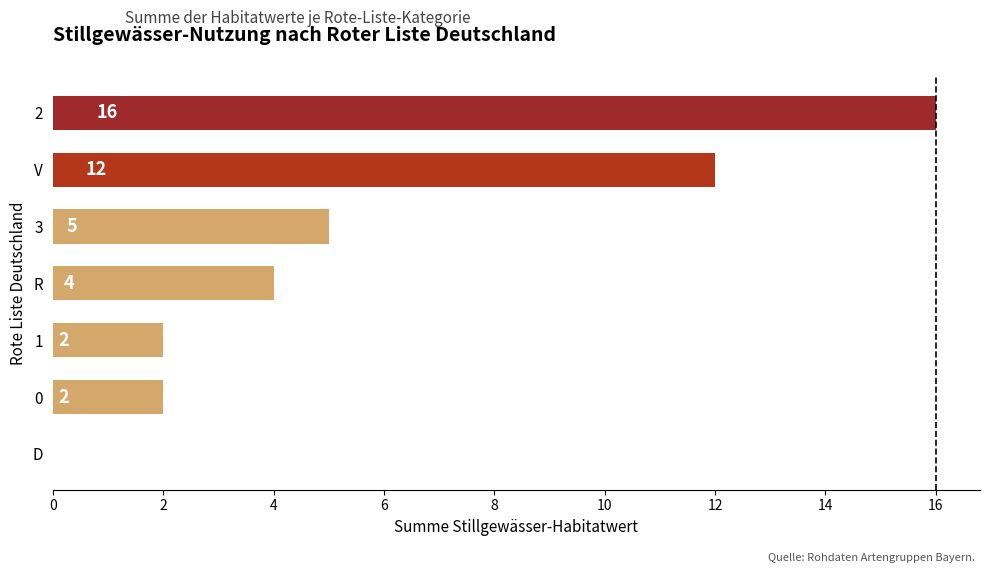

What is the sum of all values?

41